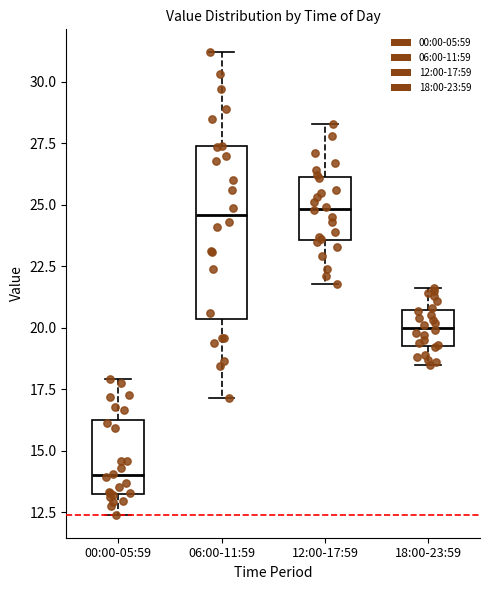

Reading left to right, read every box against the y-axis: the position of its median line, the range the box covers, and the ends of its whiskers. The values are not printed on the chart, so give them approximately, as read against the axis.

00:00-05:59: median 14.0, box 13.5 to 16.5, whiskers 12.5 to 18.0
06:00-11:59: median 24.5, box 20.5 to 27.5, whiskers 17.0 to 31.0
12:00-17:59: median 25.0, box 23.5 to 26.0, whiskers 22.0 to 28.5
18:00-23:59: median 20.0, box 19.5 to 20.5, whiskers 18.5 to 21.5